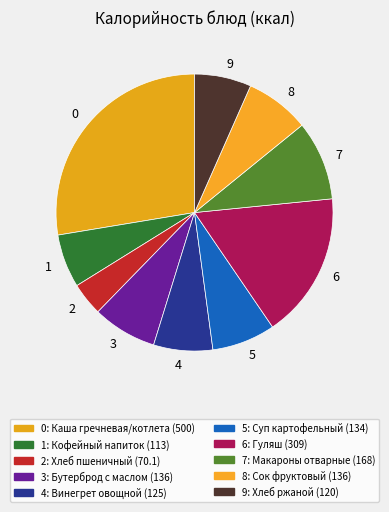

How many slices are in this pie chart?

10